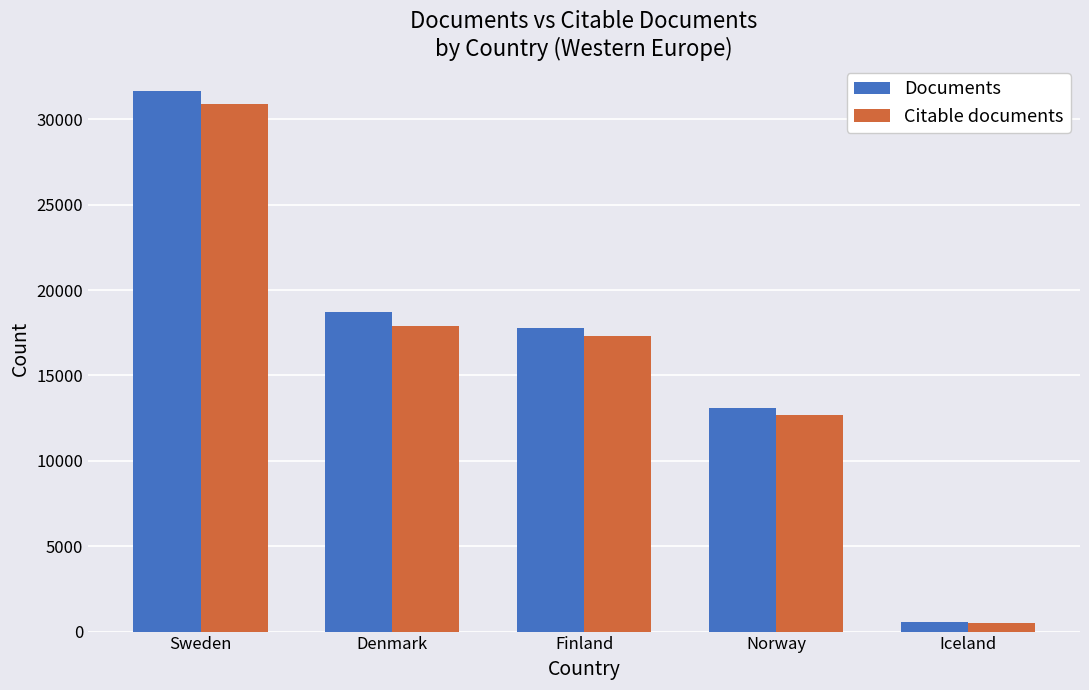

Rank the series by their average value, from highest to lowest.

Documents, Citable documents